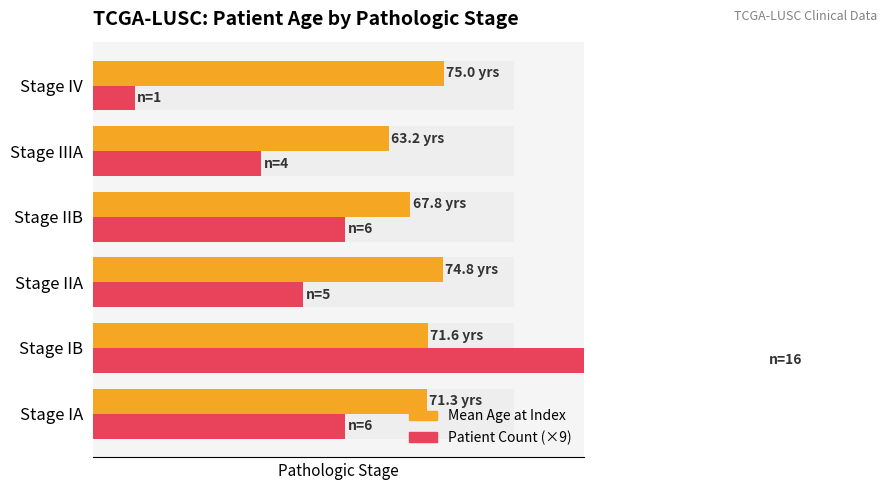

What is the minimum value for Mean Age at Index?

63.2